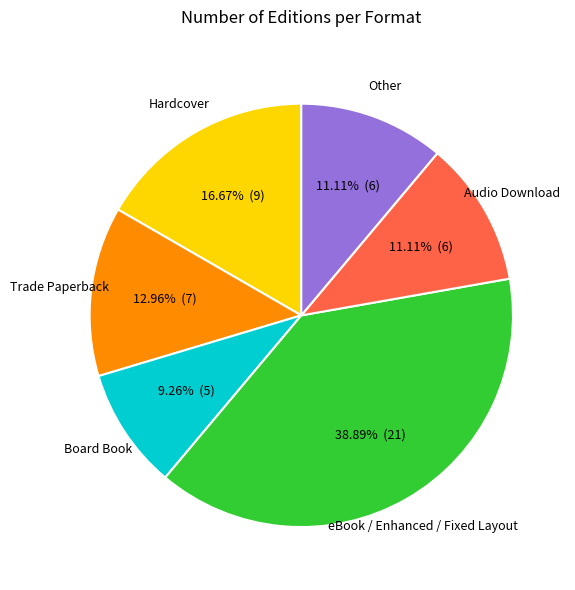

Is Audio Download the majority of the pie?

No